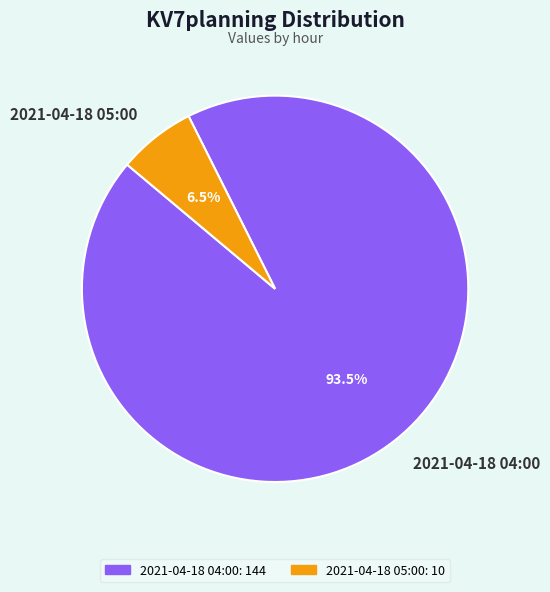

To the nearest percent, what is the combined percentage of 2021-04-18 05:00 and 2021-04-18 04:00?

100%